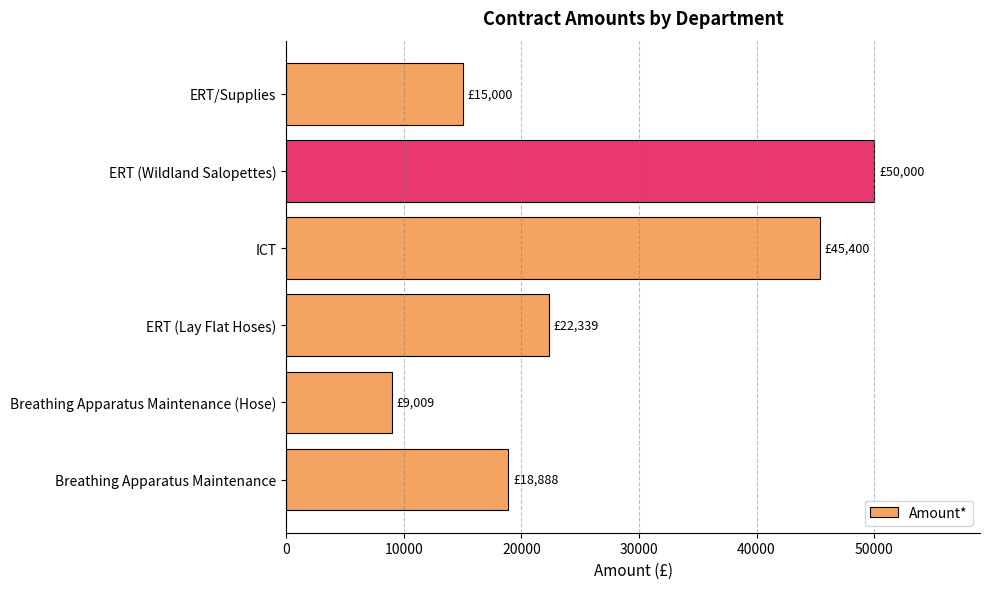

Rank the categories by value from lowest to highest.

Breathing Apparatus Maintenance (Hose), ERT/Supplies, Breathing Apparatus Maintenance, ERT (Lay Flat Hoses), ICT, ERT (Wildland Salopettes)